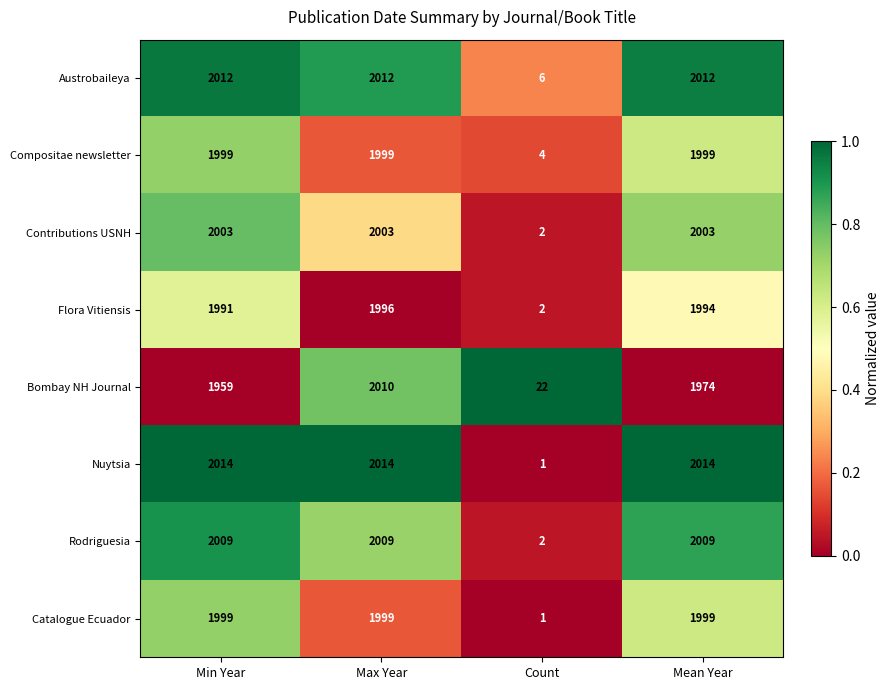

What is the sum of all Compositae newsletter values?

6001